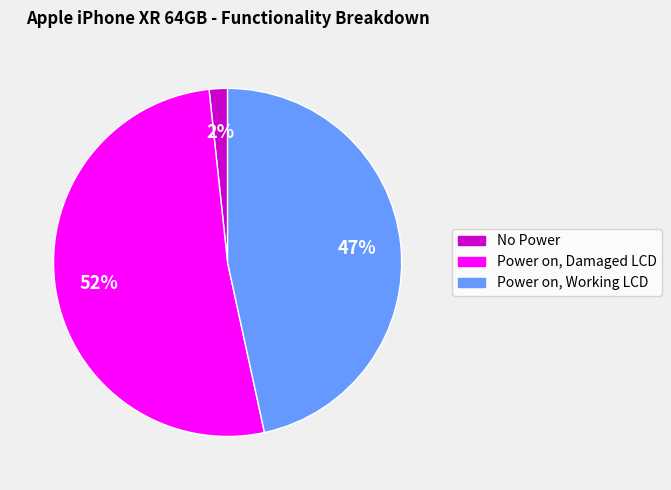

Is No Power the majority of the pie?

No